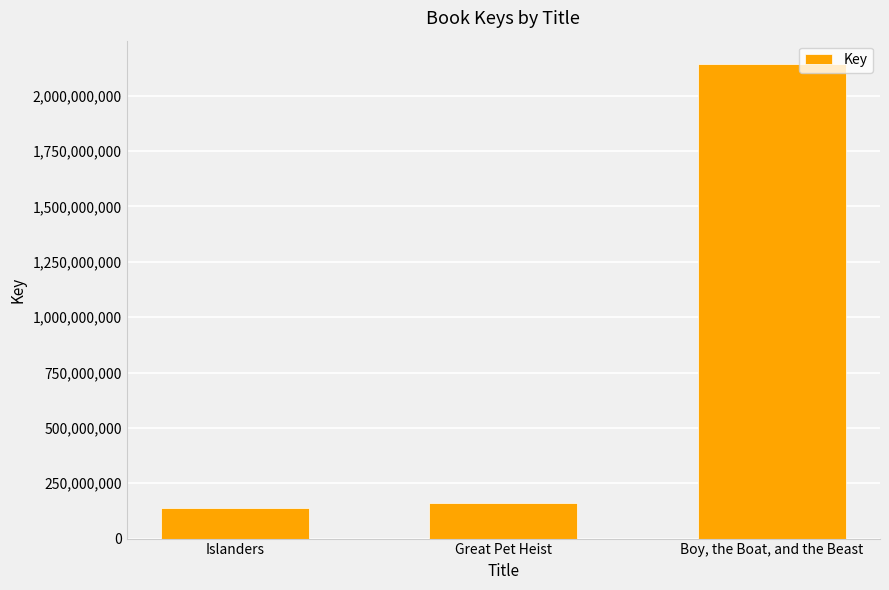

What is the greatest value displayed?

2141457023